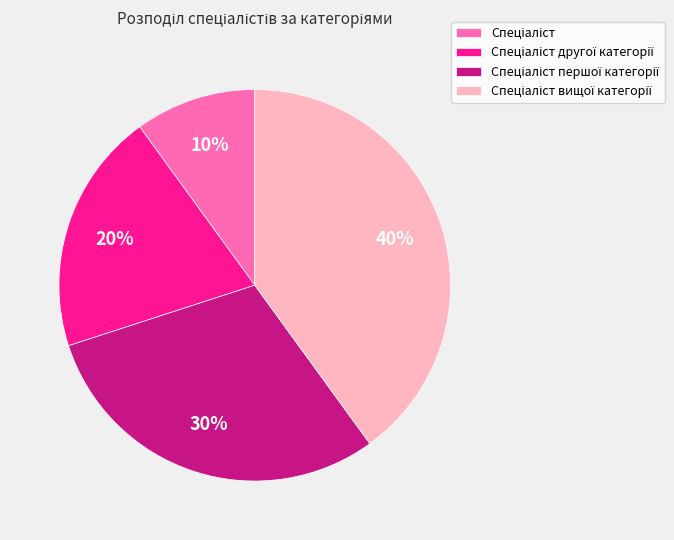

To the nearest percent, what is the average slice percentage?

25%